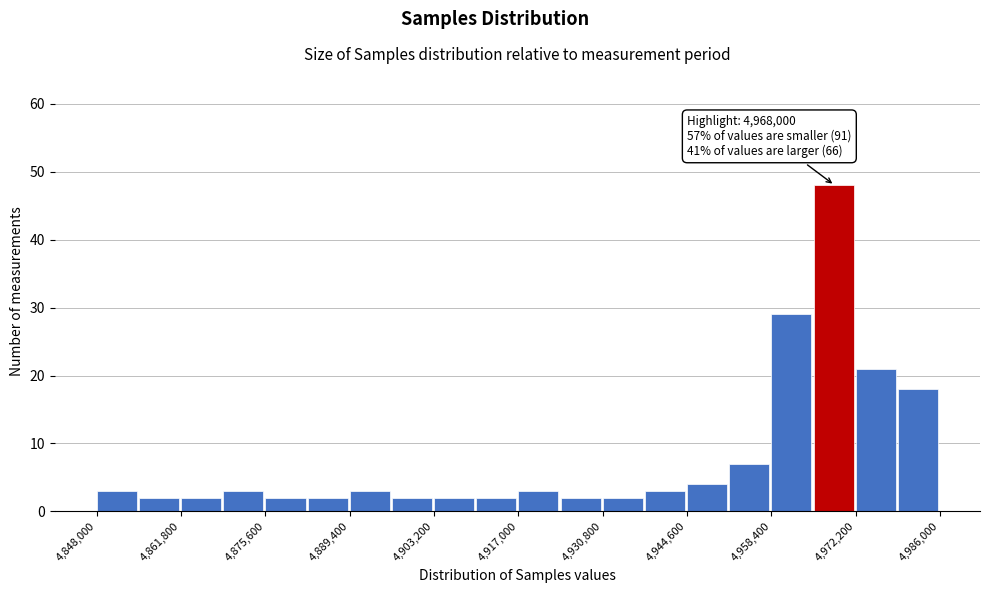

Read against the x-axis, roughly where is the centre of the tallest bar?

4968000